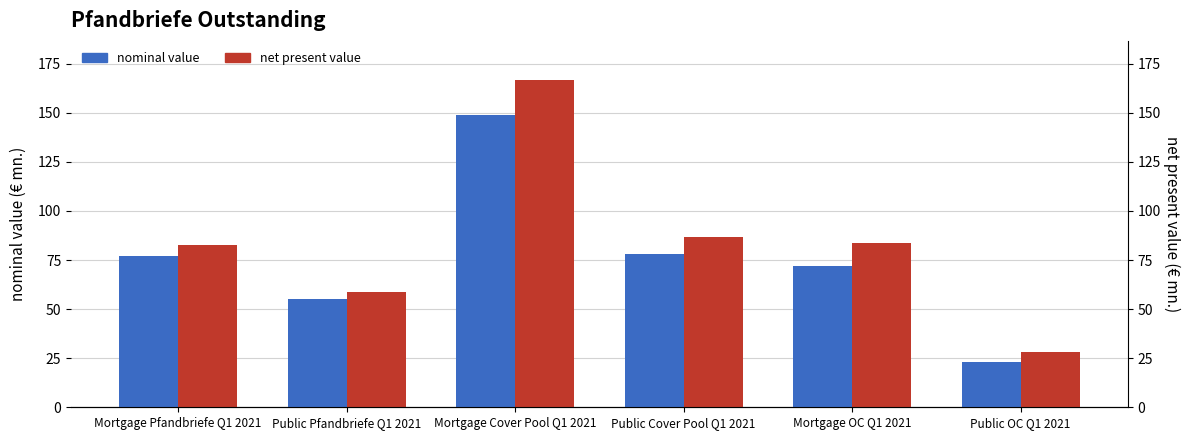

How many categories are shown in the chart?

6